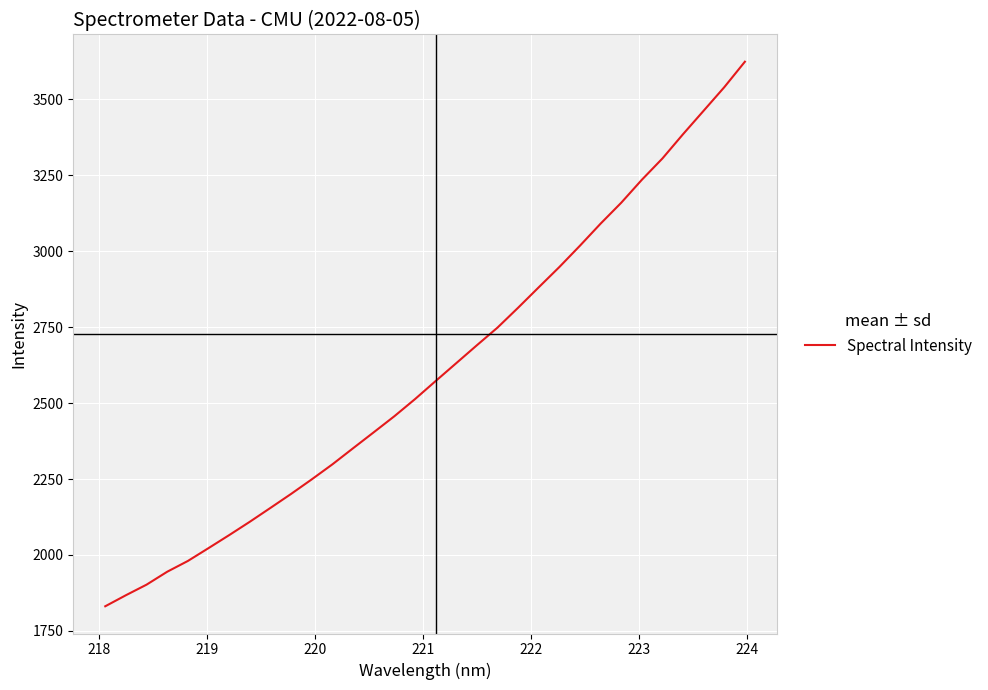

What is the smallest value displayed?

1831.1